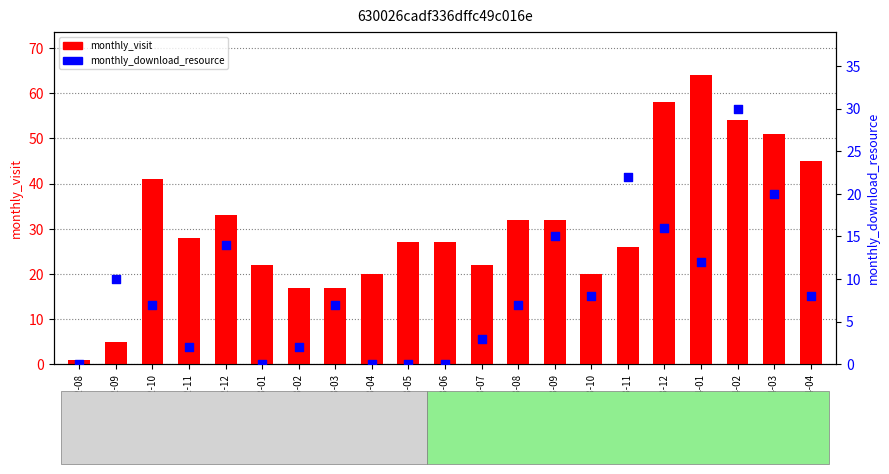

Is the value of monthly_visit at 2023-10 greater than the value of monthly_download_resource at 2023-04?

Yes